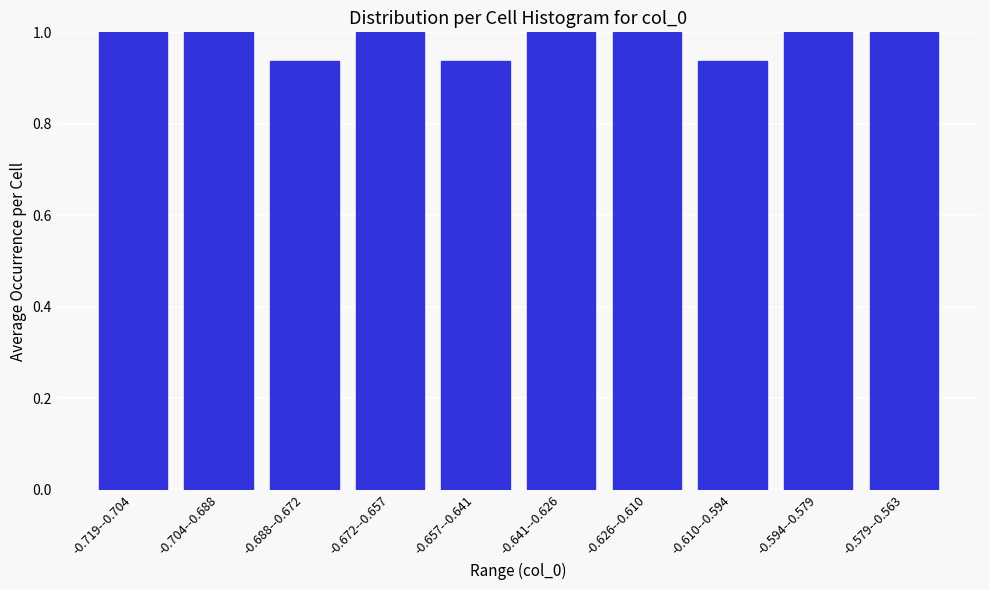

What is the maximum value shown in the chart?

1.0